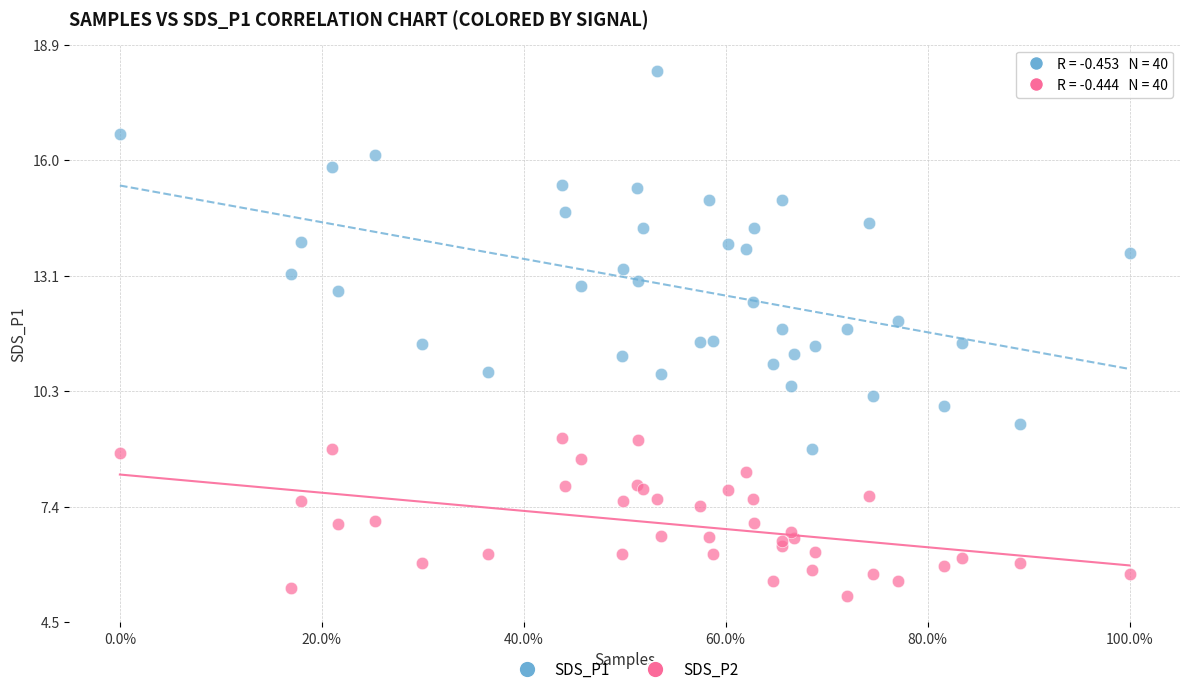

Which series has the widest spread of Y values?

SDS_P1